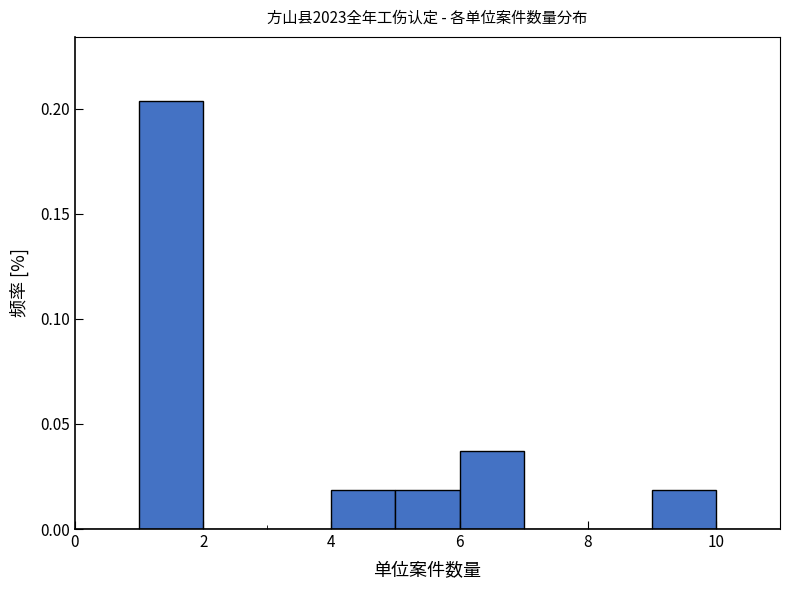

Reading left to right, list every bar in this chart as the range it spans on the x-axis followed by its height. The values are not printed on the chart, so give them approximately, as read against the axis.

0 to 1: 0
1 to 2: 0.205
2 to 3: 0
3 to 4: 0
4 to 5: 0.020
5 to 6: 0.020
6 to 7: 0.035
7 to 8: 0
8 to 9: 0
9 to 10: 0.020
10 to 11: 0